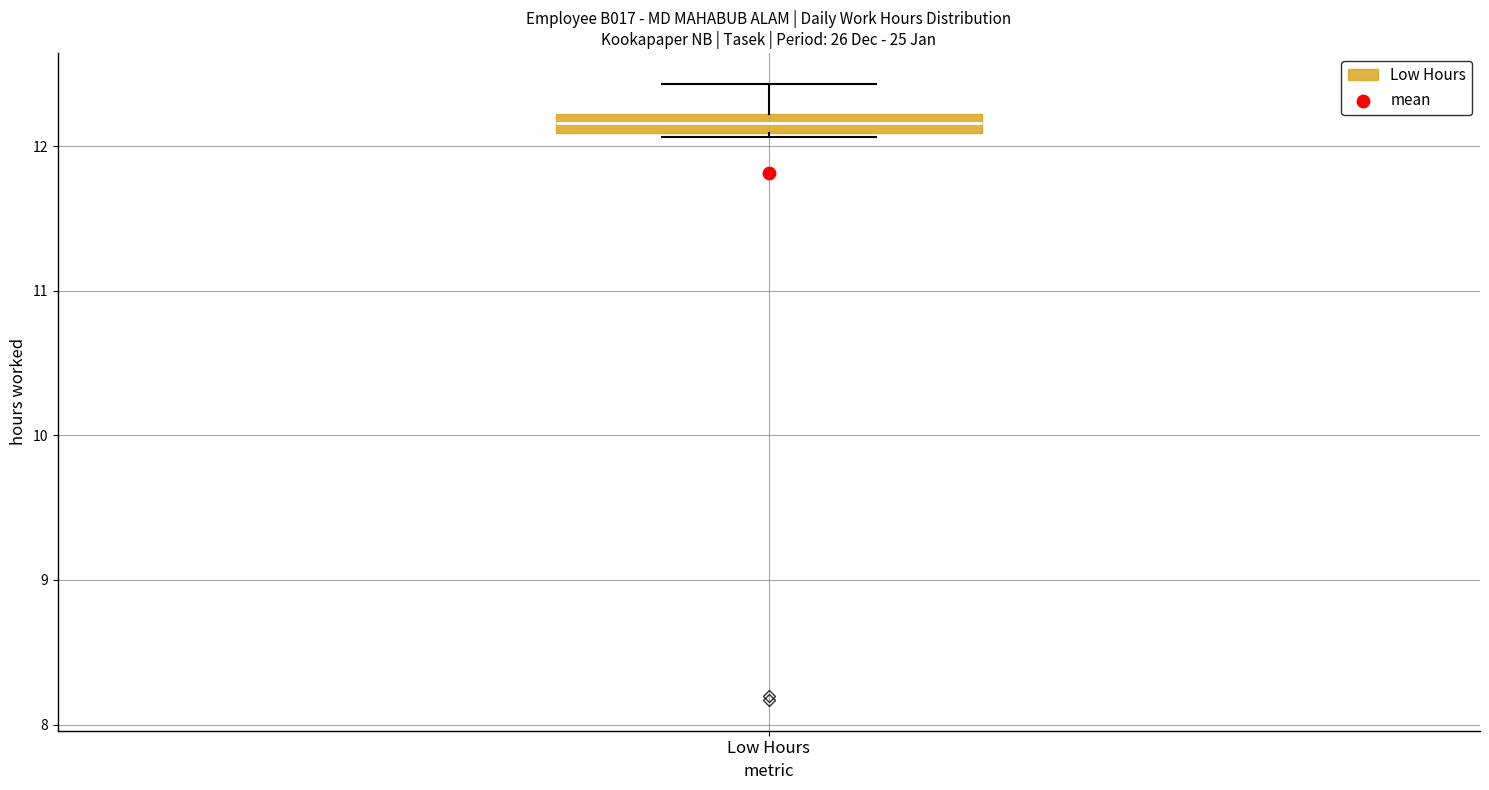

Where is the upper edge of the box for Low Hours on the y-axis? The values are not printed on the chart, so give them approximately, as read against the axis.

12.2